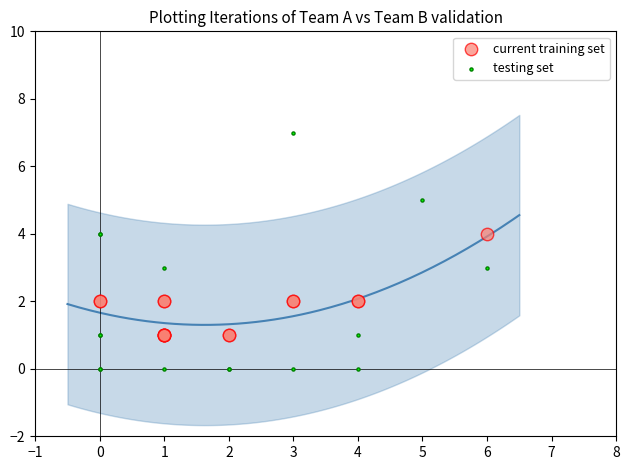

Which series contains the lowest Y value?

testing set